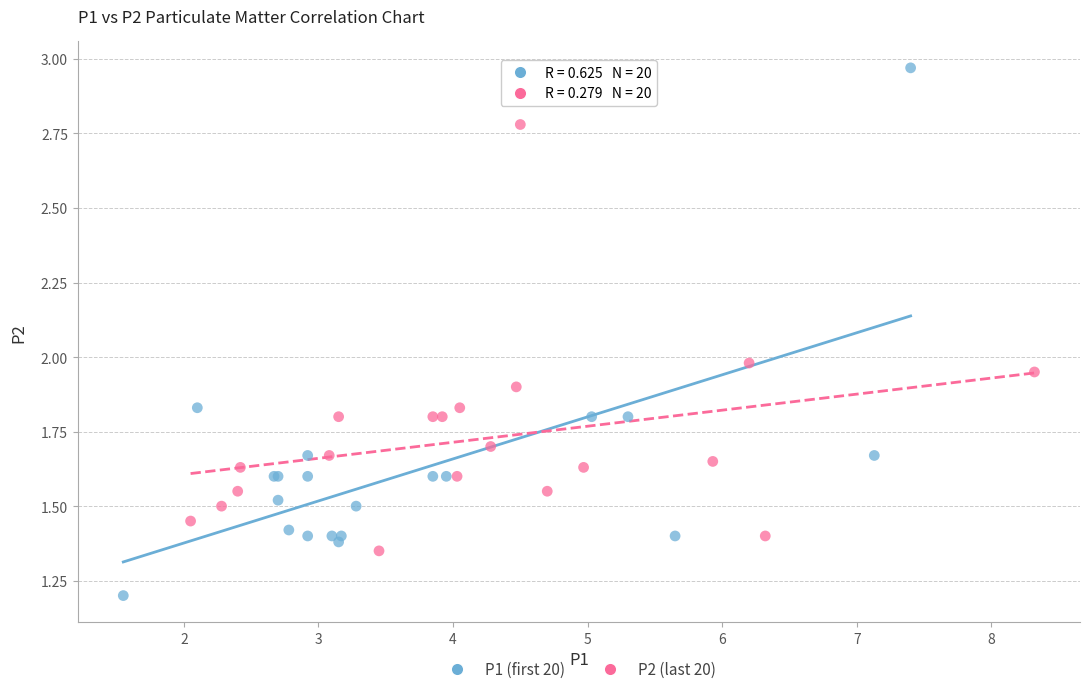

Which series has the widest spread of Y values?

P1 (first 20)